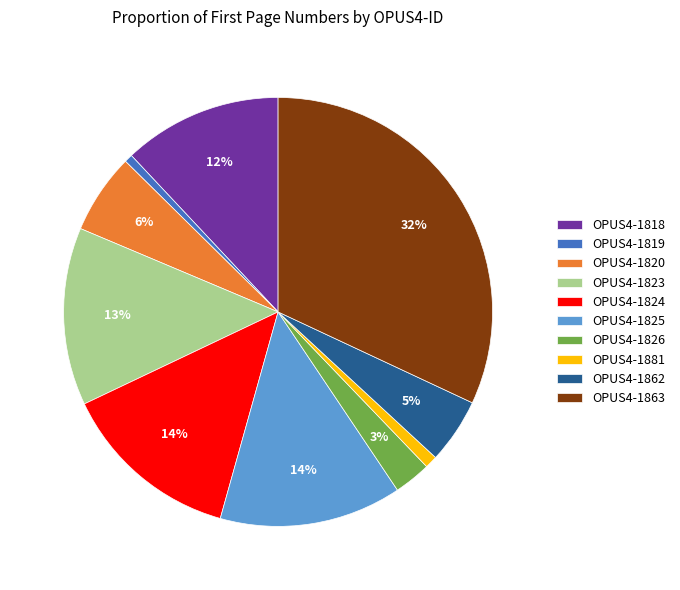

To the nearest percent, what is the difference between the OPUS4-1820 and OPUS4-1823 slice percentages?

7%